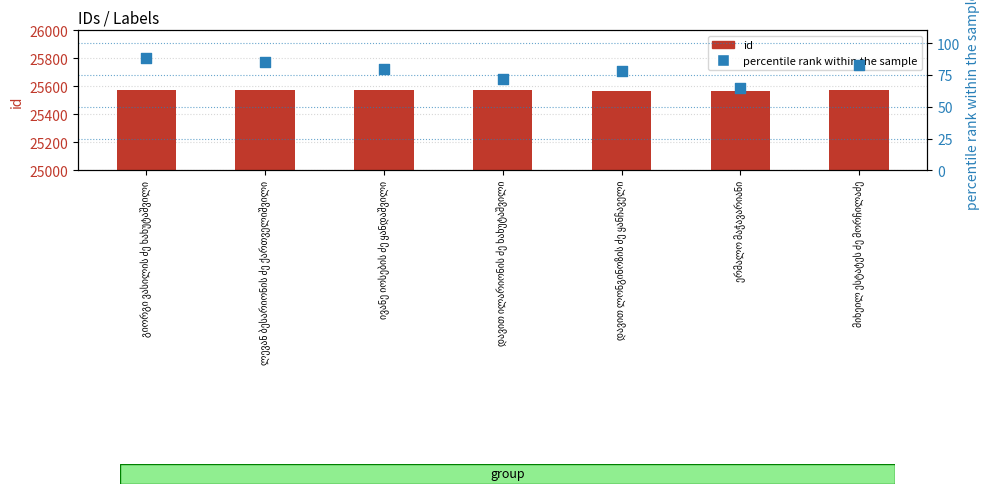

What is the total value across all series at გიორგი ვასილის ძე ხახუტაშვილი?

25663